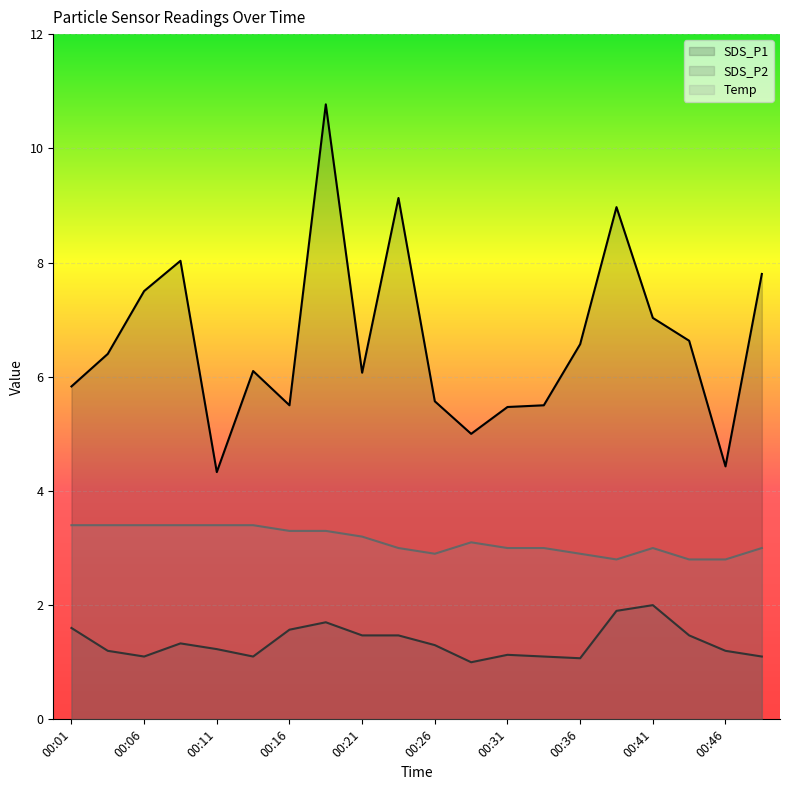

What is the spread (max minus min) of values at 00:38?

7.1